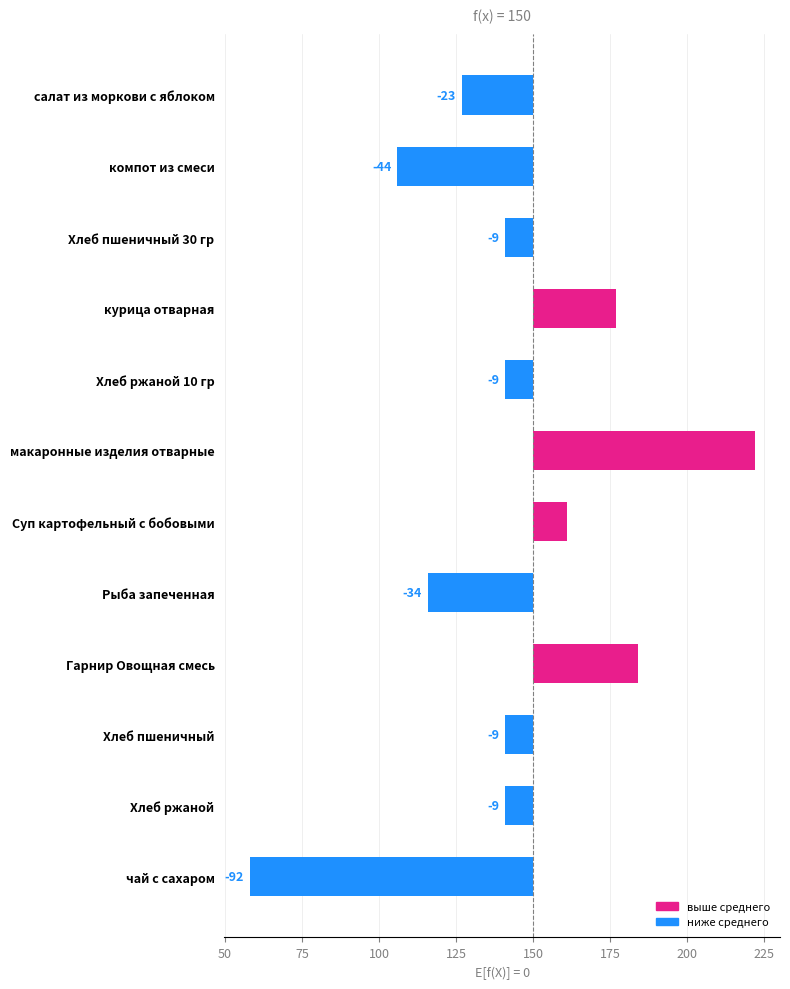

What is the smallest value displayed?

-92